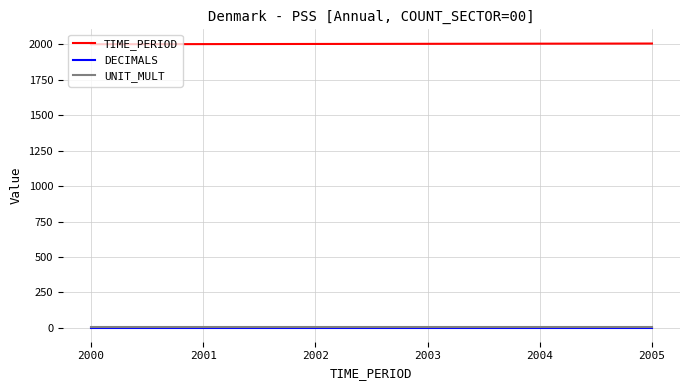

What is the minimum value shown in the chart?

3